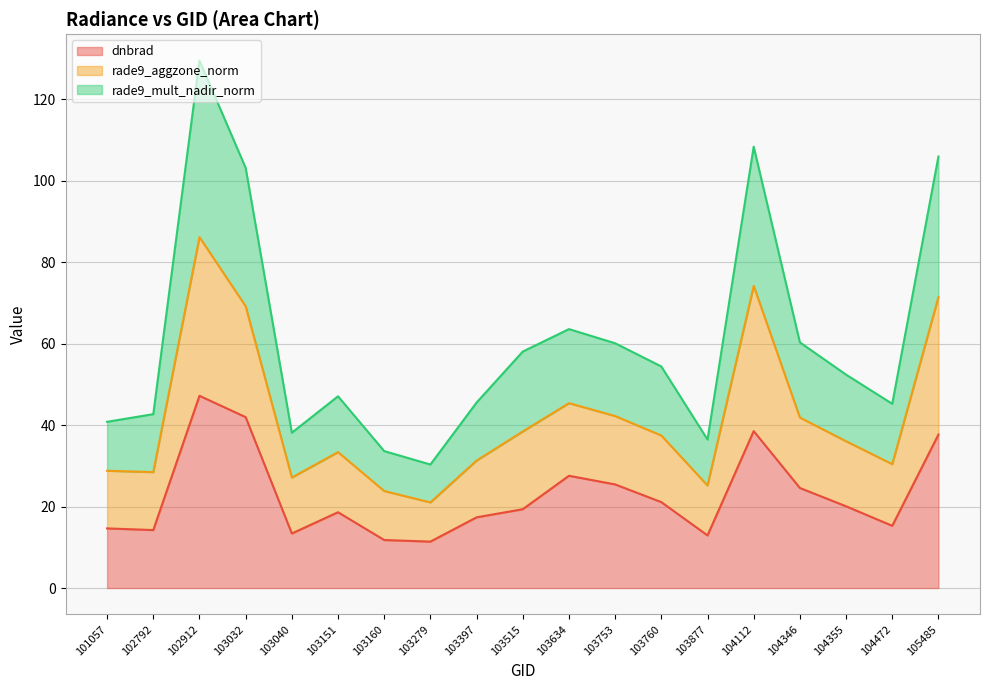

What is the total value across all series at 103397?

45.6